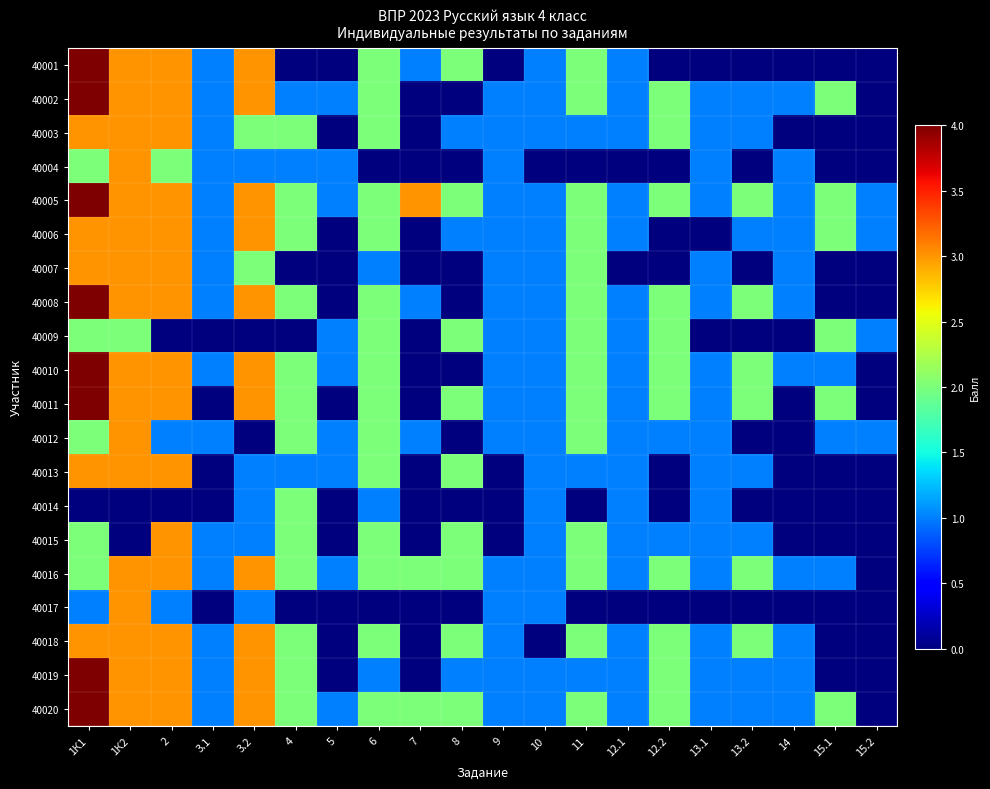

List the series in order of their peak value, lowest first.

40009, 40014, 40003, 40004, 40006, 40007, 40012, 40013, 40015, 40016, 40017, 40018, 40001, 40002, 40005, 40008, 40010, 40011, 40019, 40020